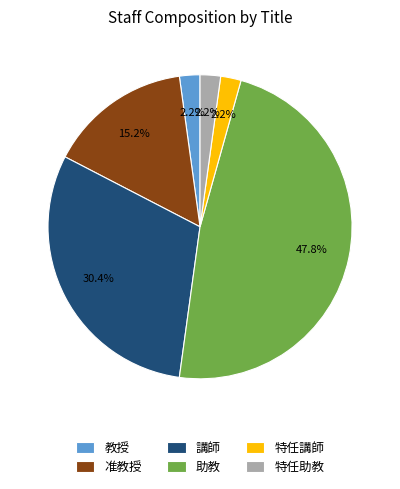

To the nearest percent, what percentage of the pie is 助教?

48%